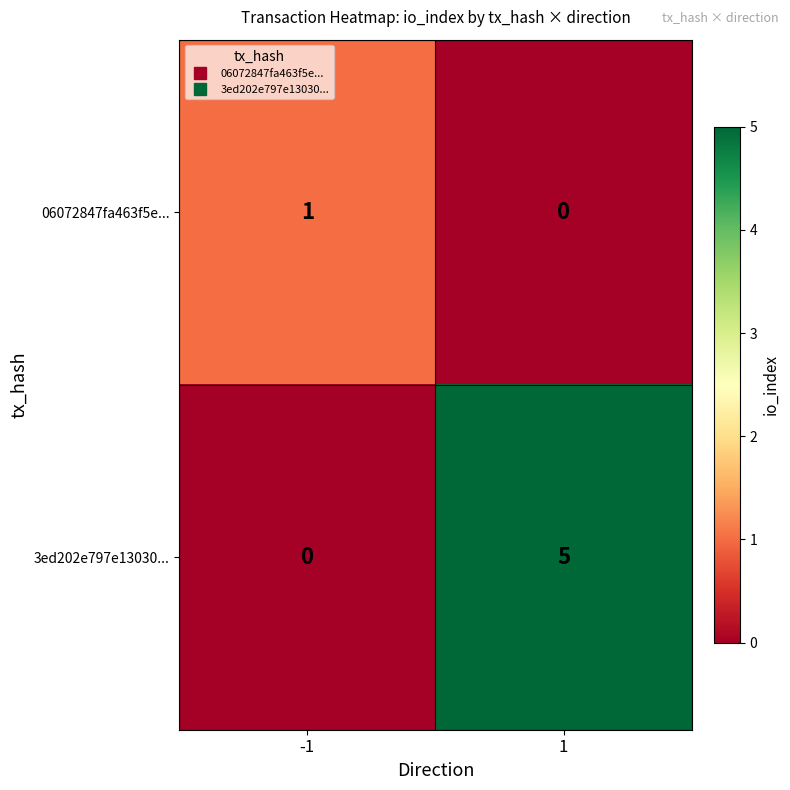

Rank the series by their average value, from highest to lowest.

3ed202e797e13030..., 06072847fa463f5e...